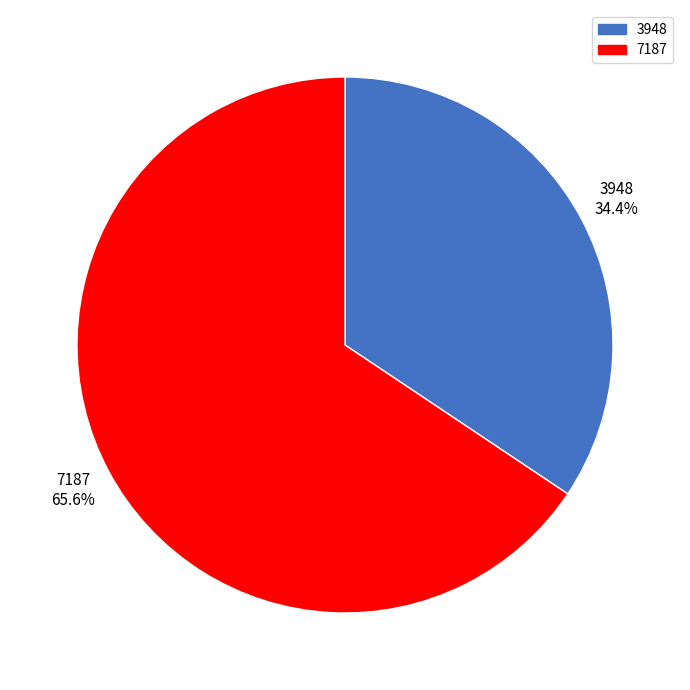

The 7187 slice represents 66% of the pie. True or false?

True